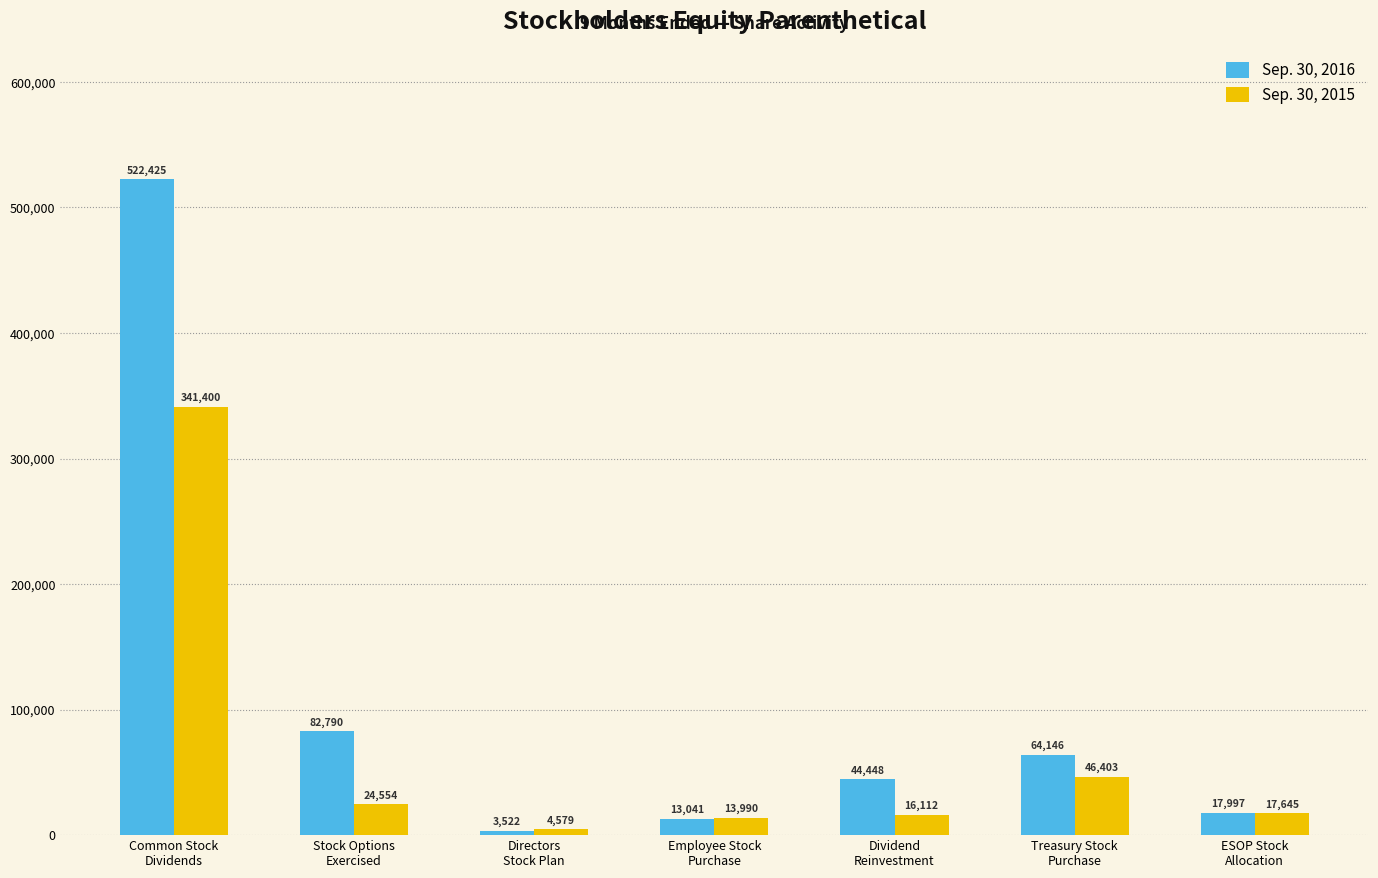

True or false: Sep. 30, 2016 has a value of 101363 at Treasury Stock
Purchase.

False